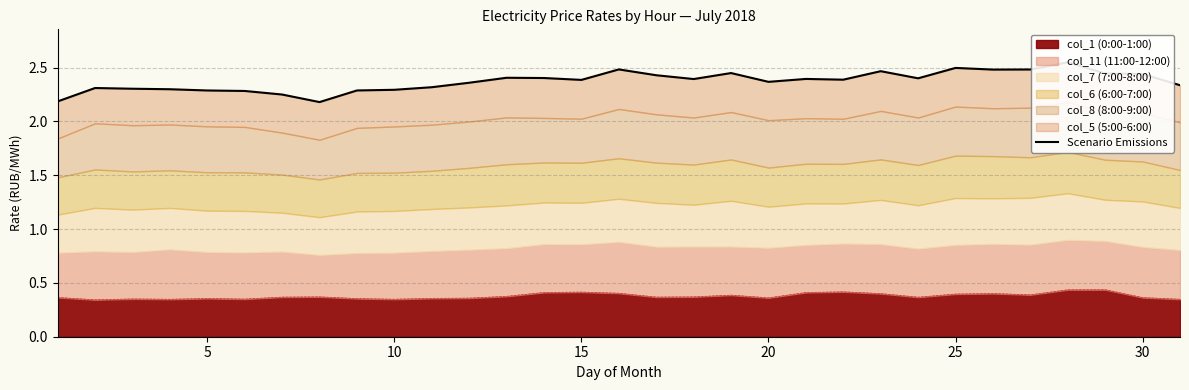

Is it true that col_1 (0:00-1:00) equals 0.4 at 15?

True